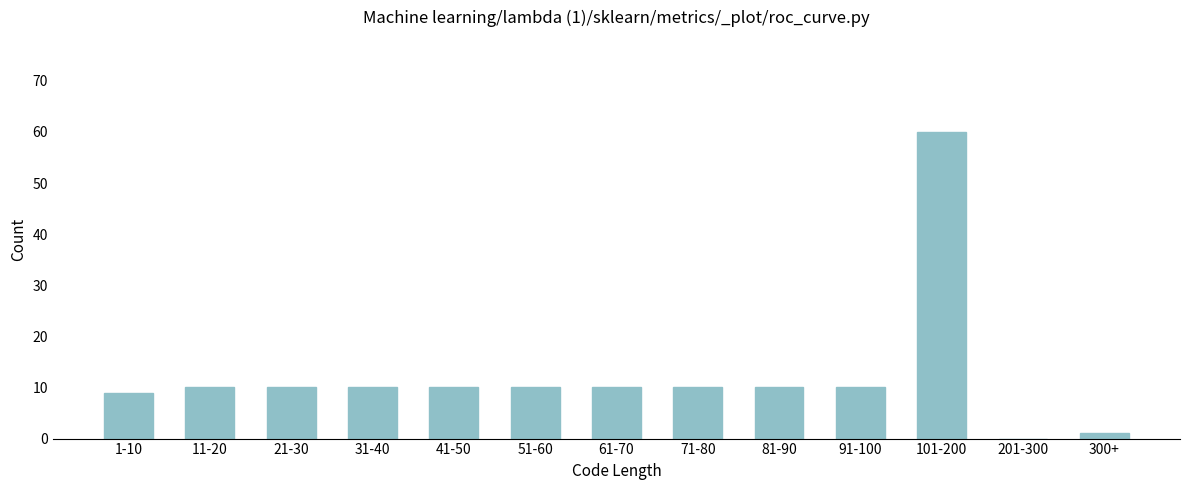

Reading left to right, transcribe all the data shown in this chart.

1-10=9	11-20=10	21-30=10	31-40=10	41-50=10	51-60=10	61-70=10	71-80=10	81-90=10	91-100=10	101-200=60	201-300=0	300+=1